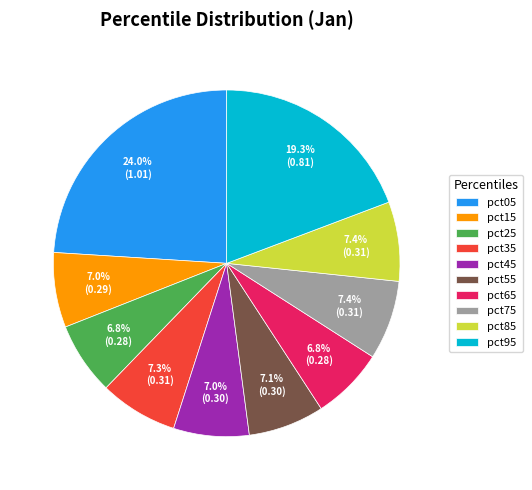

The pct05 slice represents 16% of the pie. True or false?

False